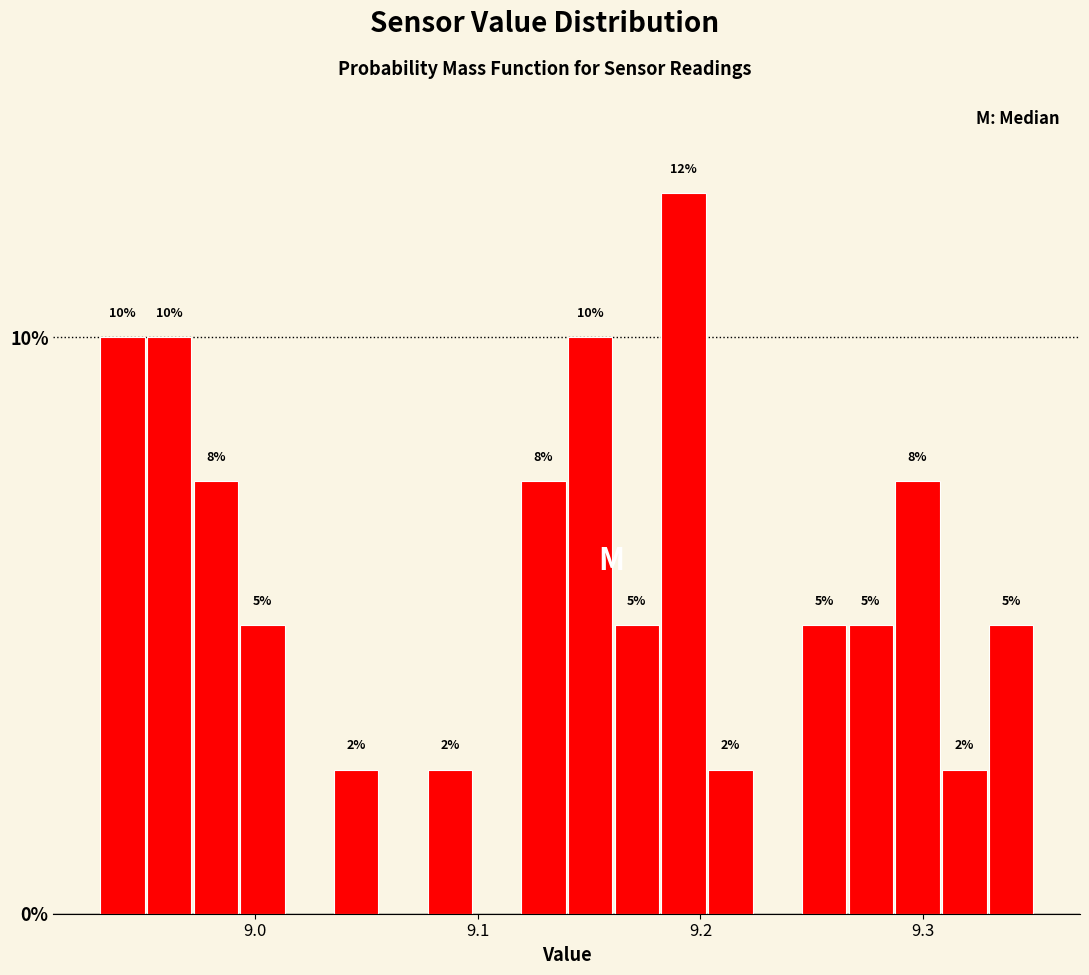

Around what value on the x-axis is the tallest bar? Give the approximate position of its centre, as read against the axis.

9.19